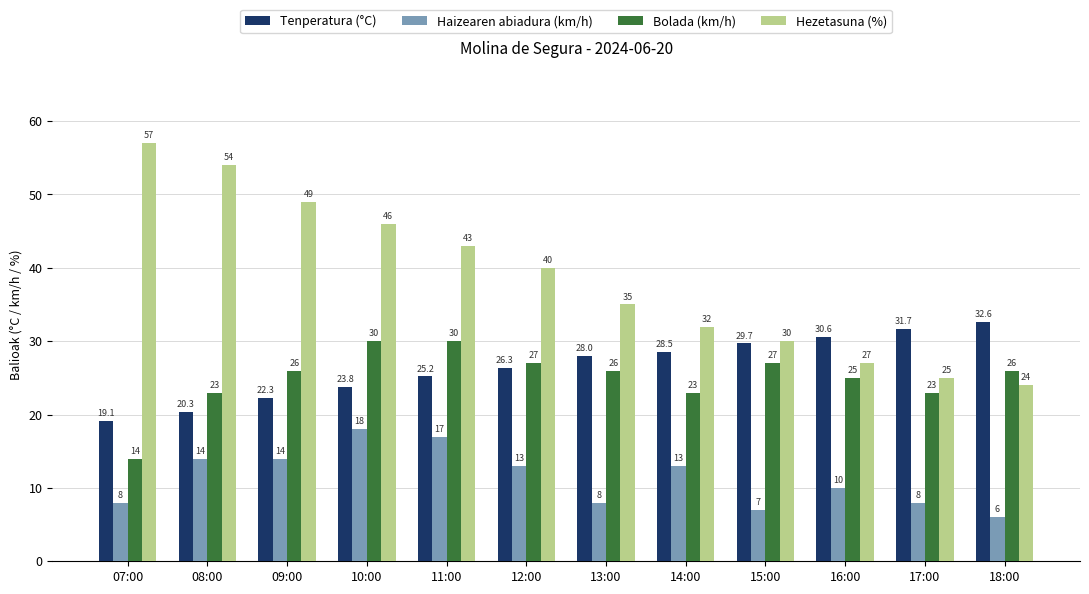

Are the bars horizontal?

No